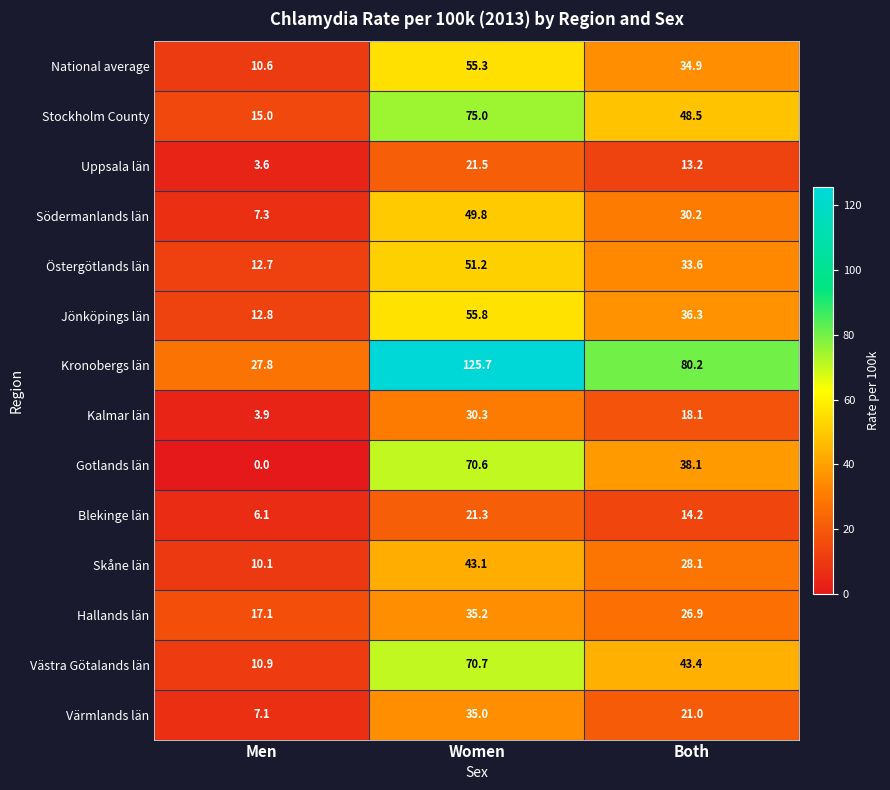

Count the number of categories in the chart.

3